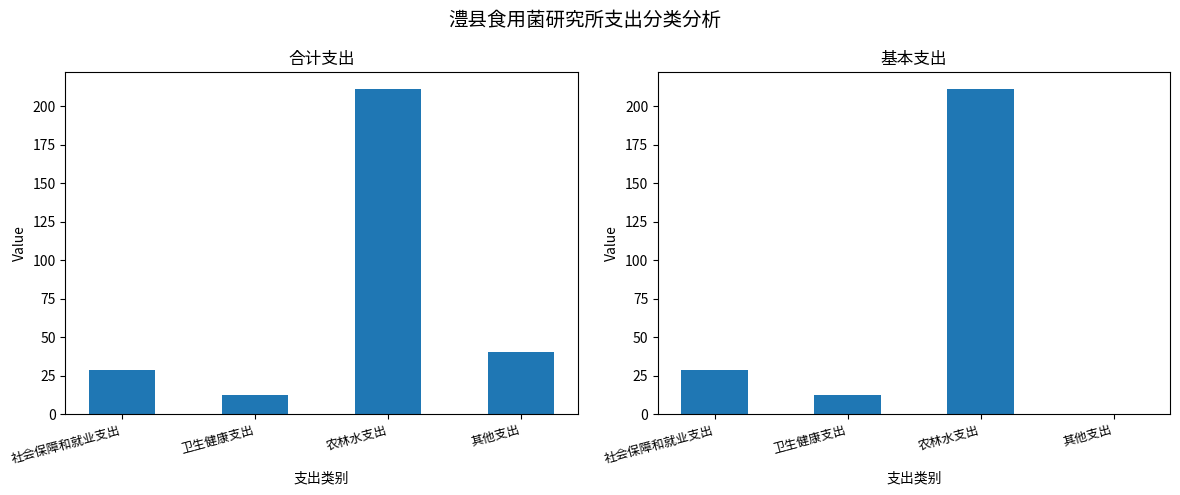

Count the number of categories in the chart.

4